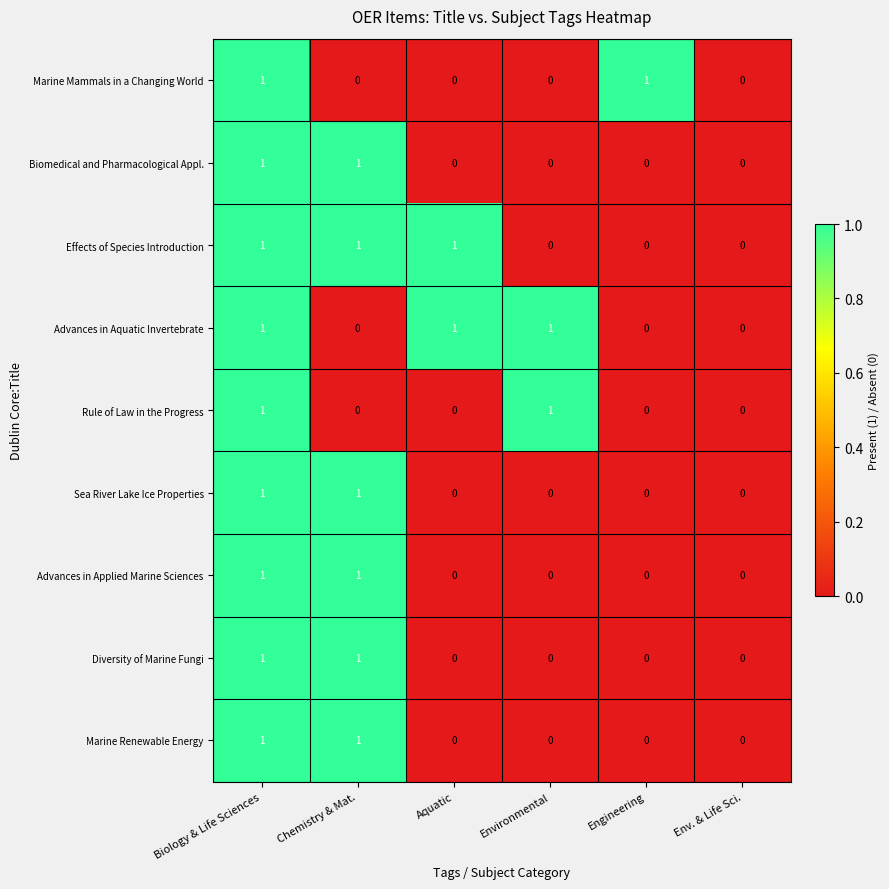

Is it true that Marine Mammals in a Changing World equals 1 at Environmental?

False